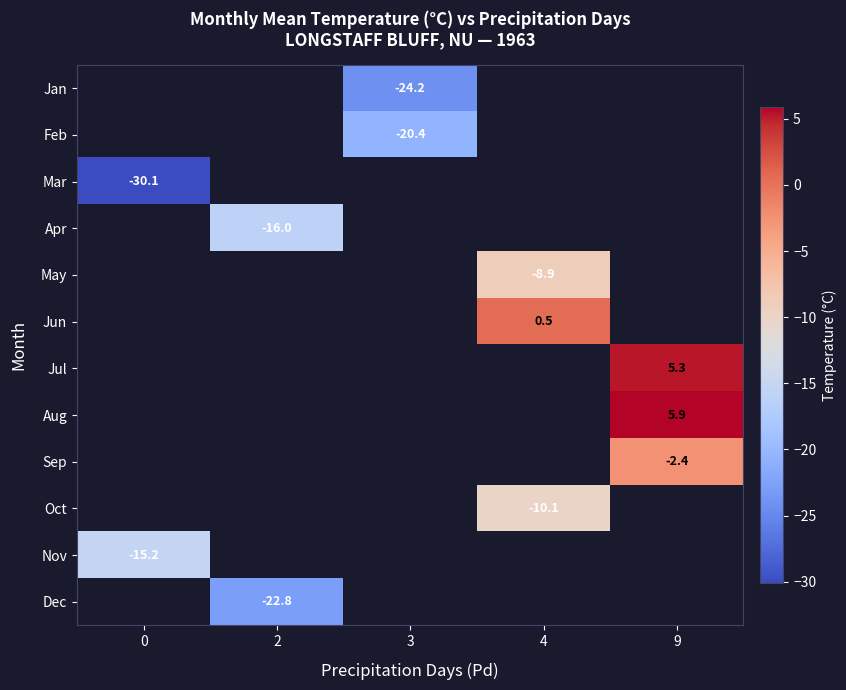

Is it true that row_9 equals -10.1 at 4?

True